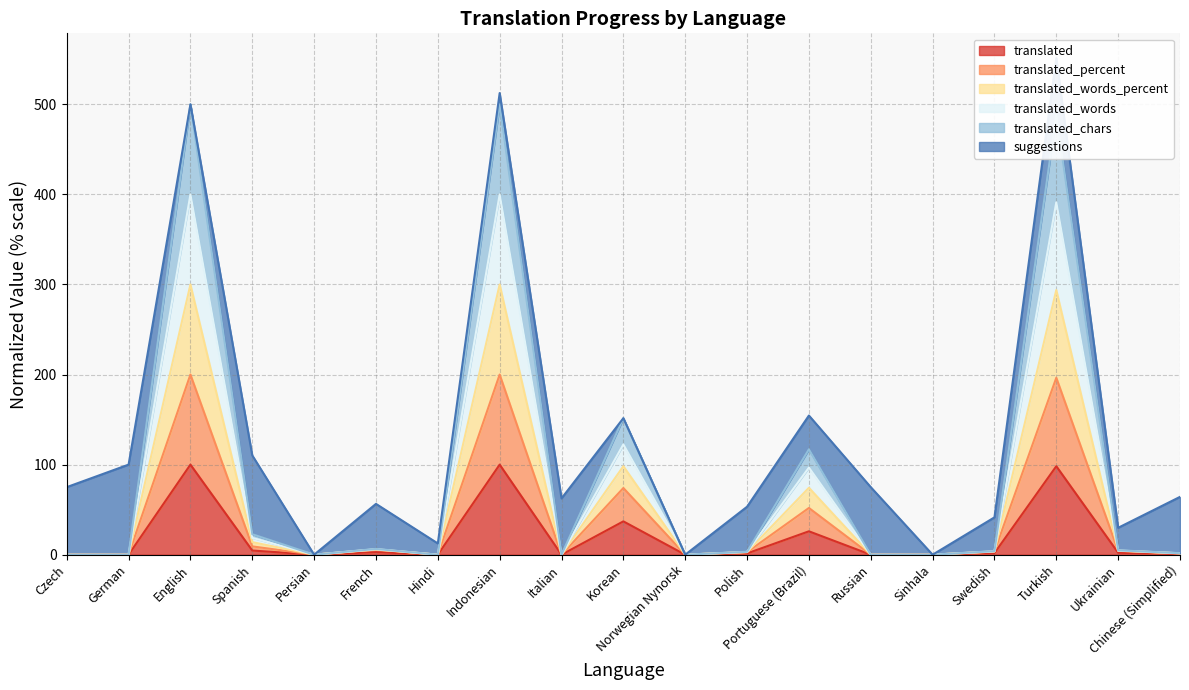

Does the chart display data point markers on the line(s)?

No